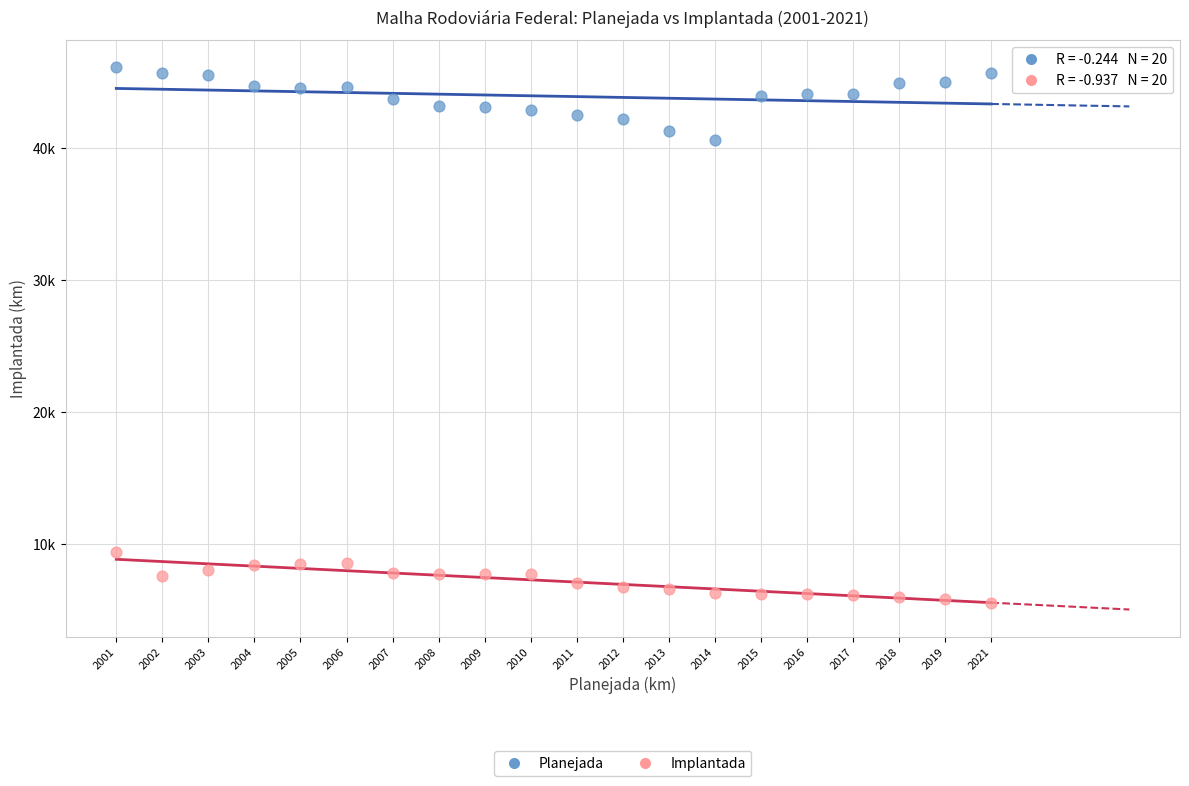

Which series contains the lowest Y value?

Implantada